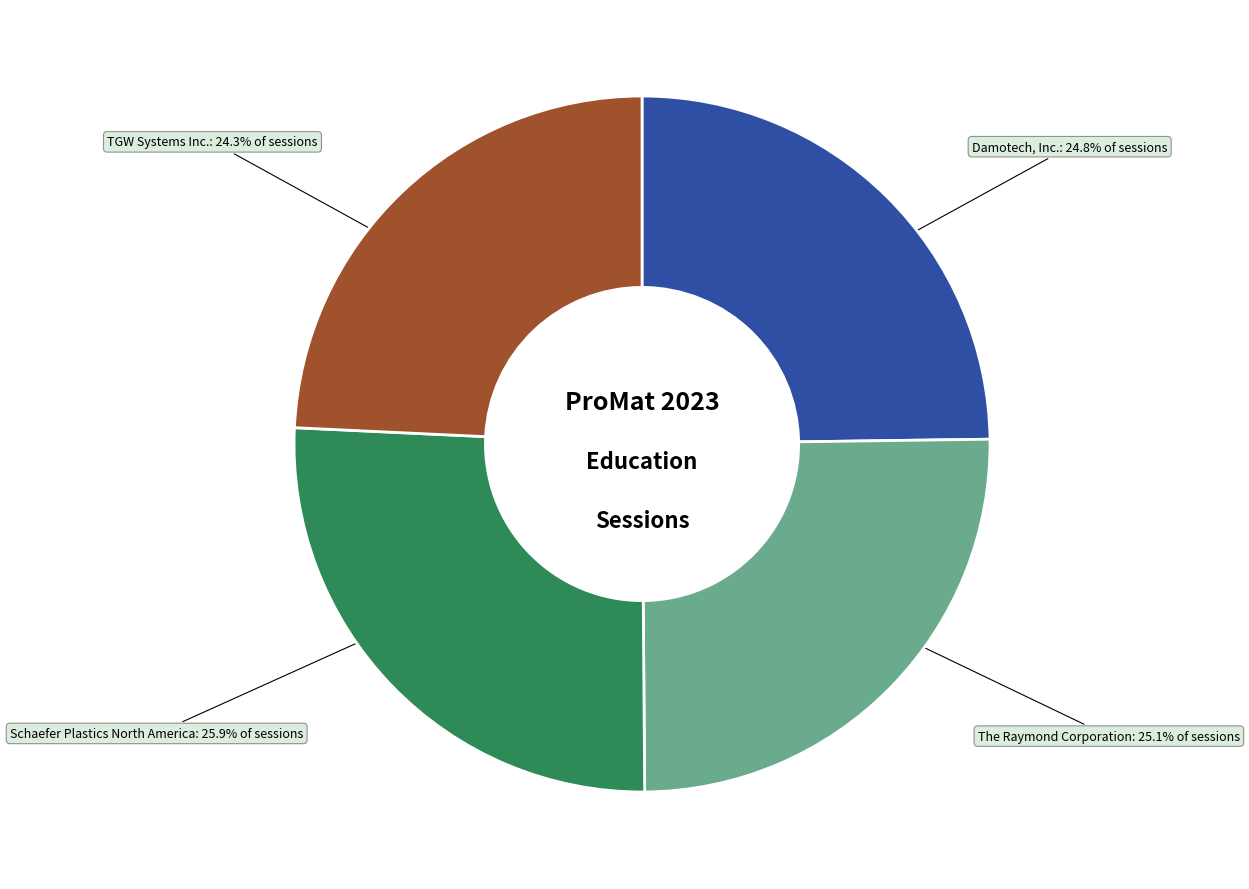

Is there any slice that represents more than half of the pie?

No